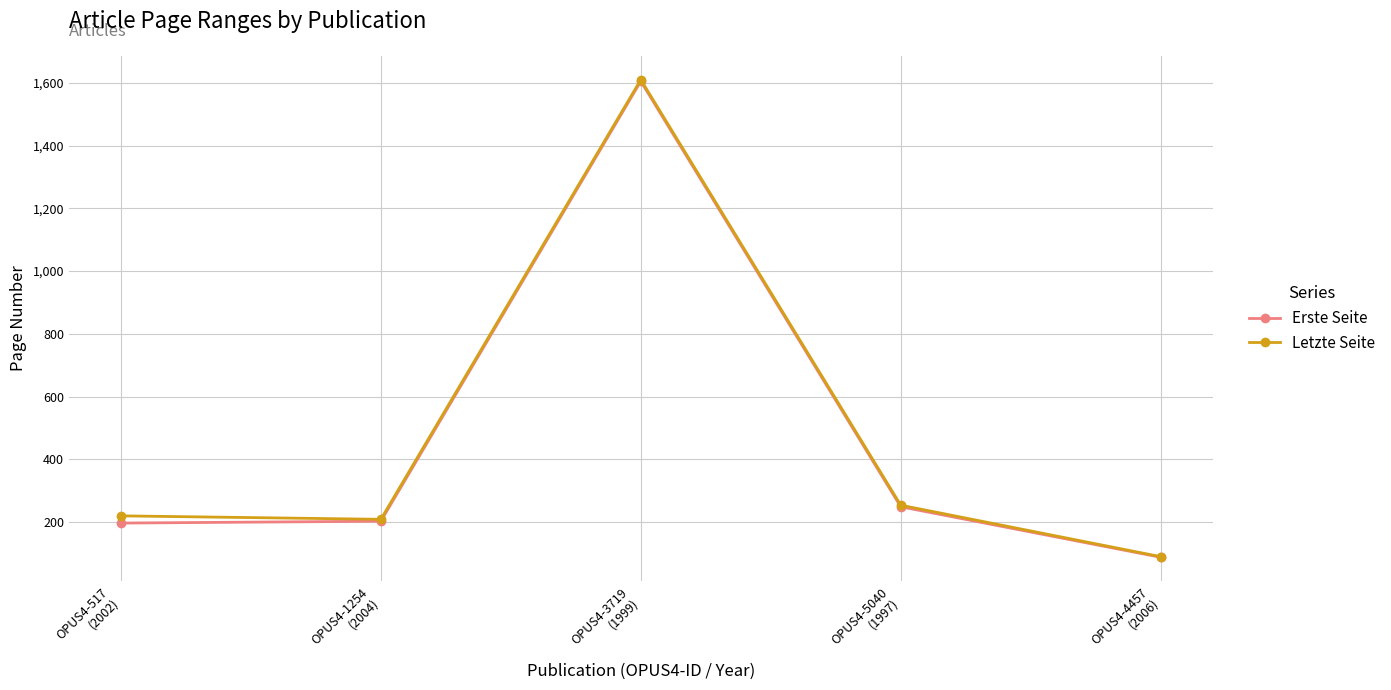

What are all the series names shown in the legend?

Erste Seite, Letzte Seite